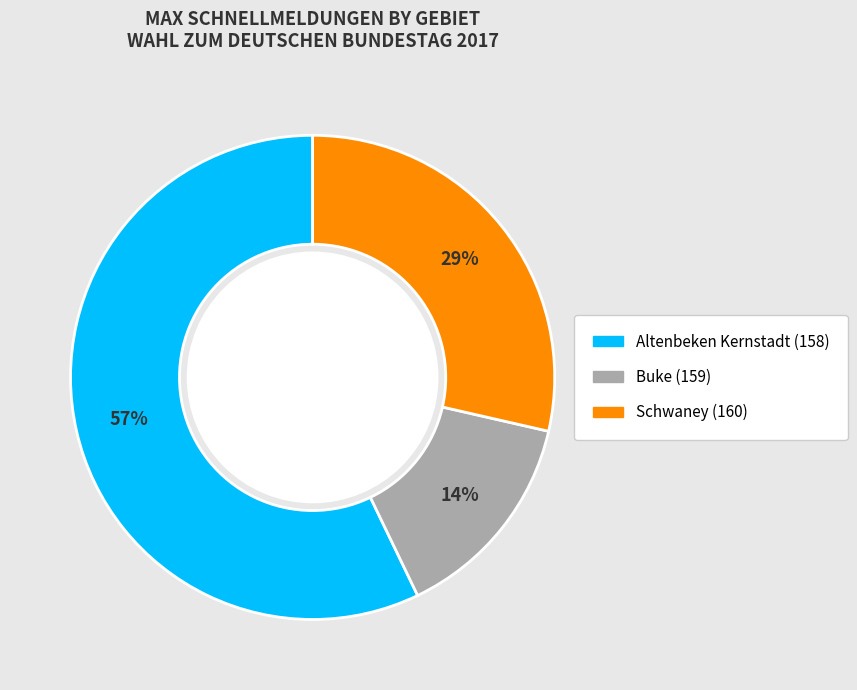

Approximately how many times larger is the value at Altenbeken Kernstadt (158) compared to Schwaney (160)?

2.0